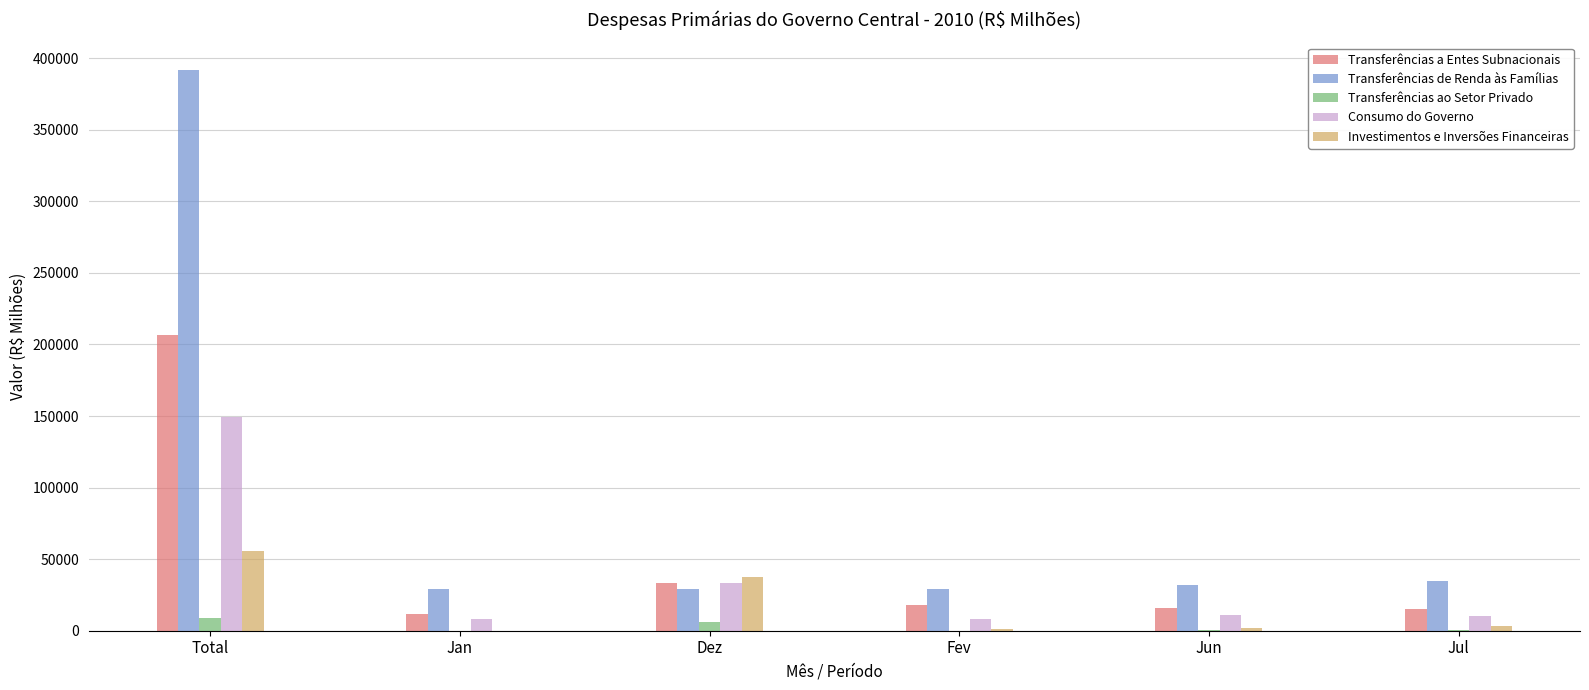

Is the value of Investimentos e Inversões Financeiras at Dez greater than the value of Consumo do Governo at Fev?

Yes